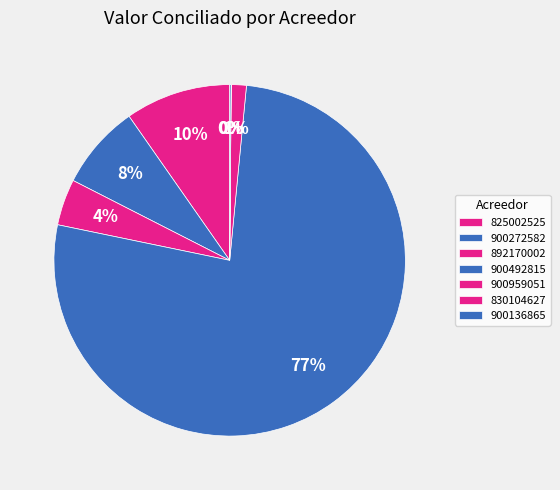

True or false: 900272582 accounts for 8% of the total.

True